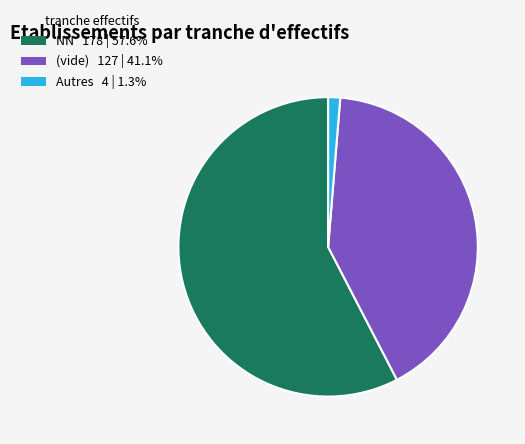

Is there any slice that represents more than half of the pie?

Yes